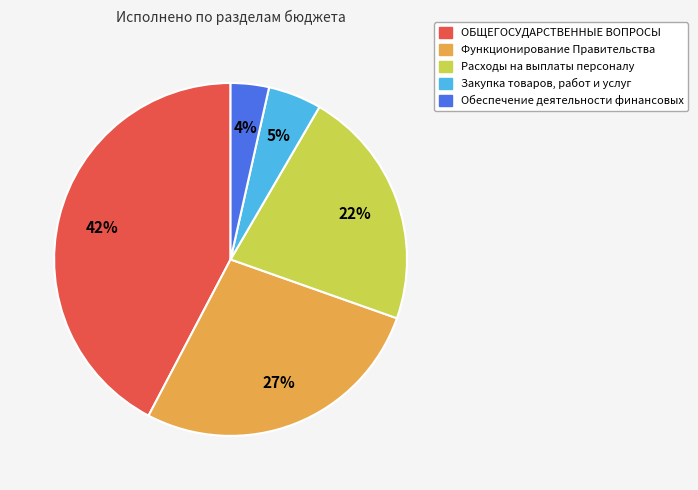

Between Закупка товаров, работ и услуг and Функционирование Правительства, which is larger?

Функционирование Правительства